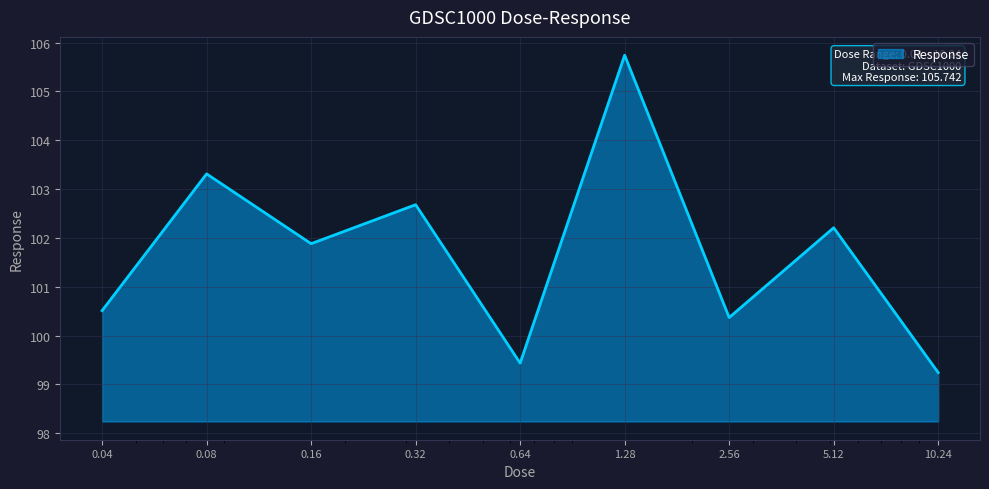

What is the minimum value shown in the chart?

99.2